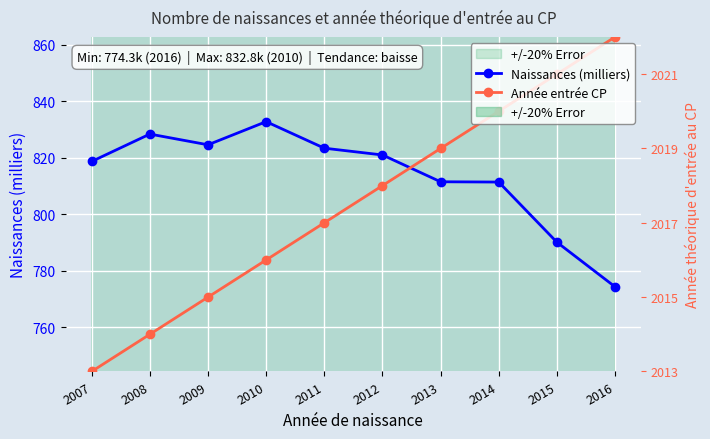

What is the difference between the Naissances (milliers) values at 2008 and 2007?

9.7